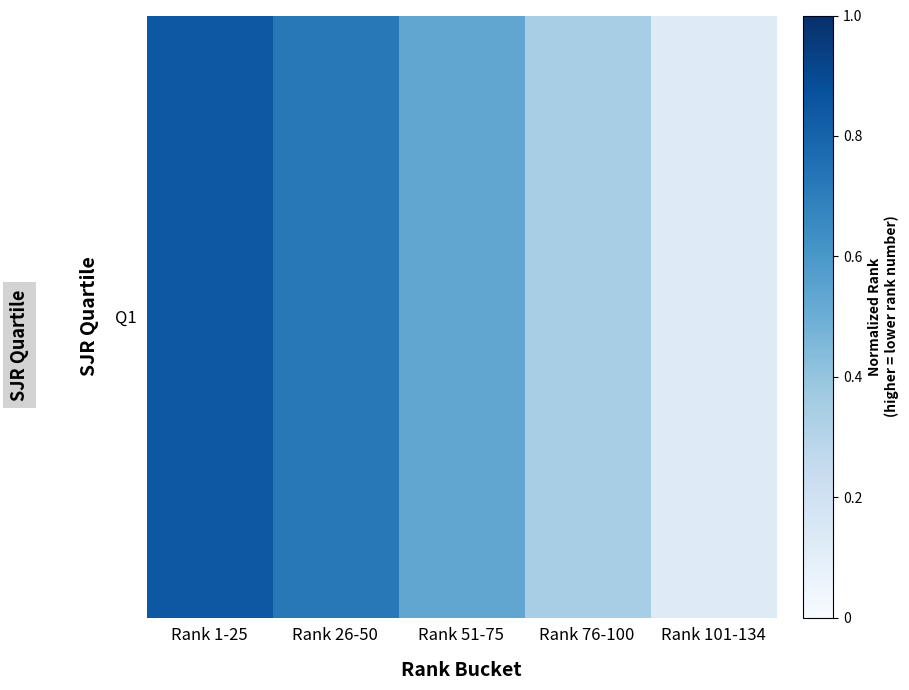

List the labels in order of value, smallest first.

Rank 101-134, Rank 76-100, Rank 51-75, Rank 26-50, Rank 1-25